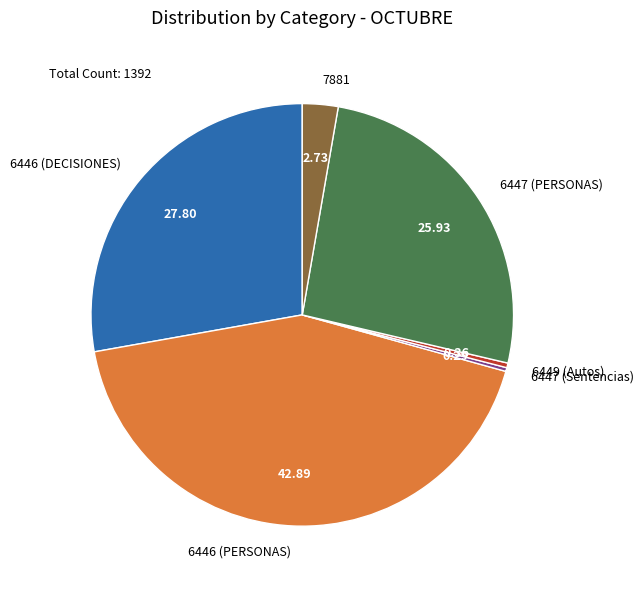

What is the largest slice in the pie chart?

6446 (PERSONAS)